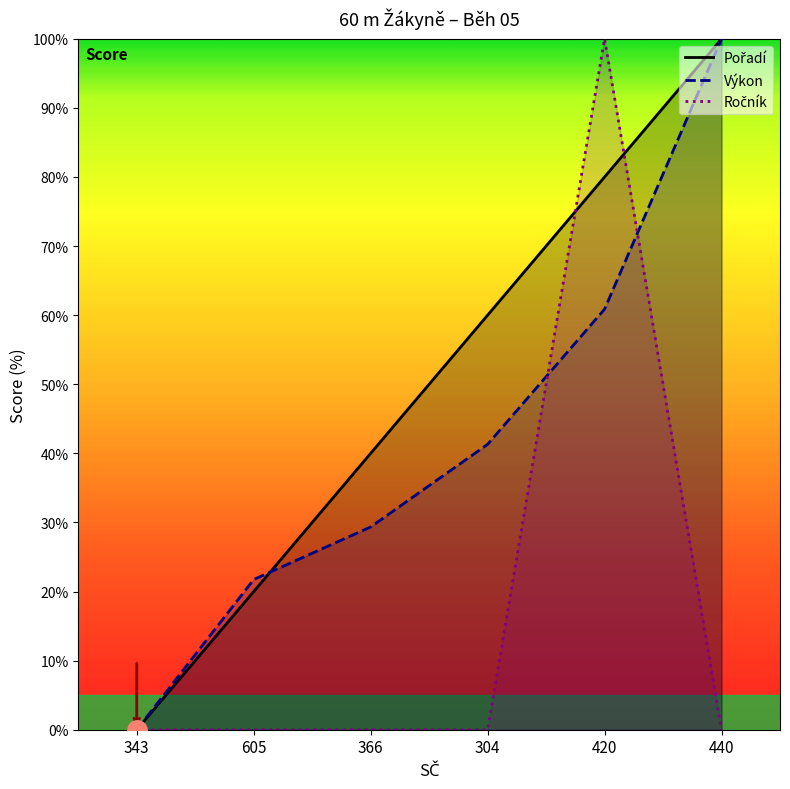

Reading left to right, list all the values displayed in this chart.

Pořadí: 343=0.0	605=20.0	366=40.0	304=60.0	420=80.0	440=100.0
Výkon: 343=0.0	605=21.7	366=29.3	304=41.3	420=60.9	440=100.0
Ročník: 343=0.0	605=0.0	366=0.0	304=0.0	420=100.0	440=0.0